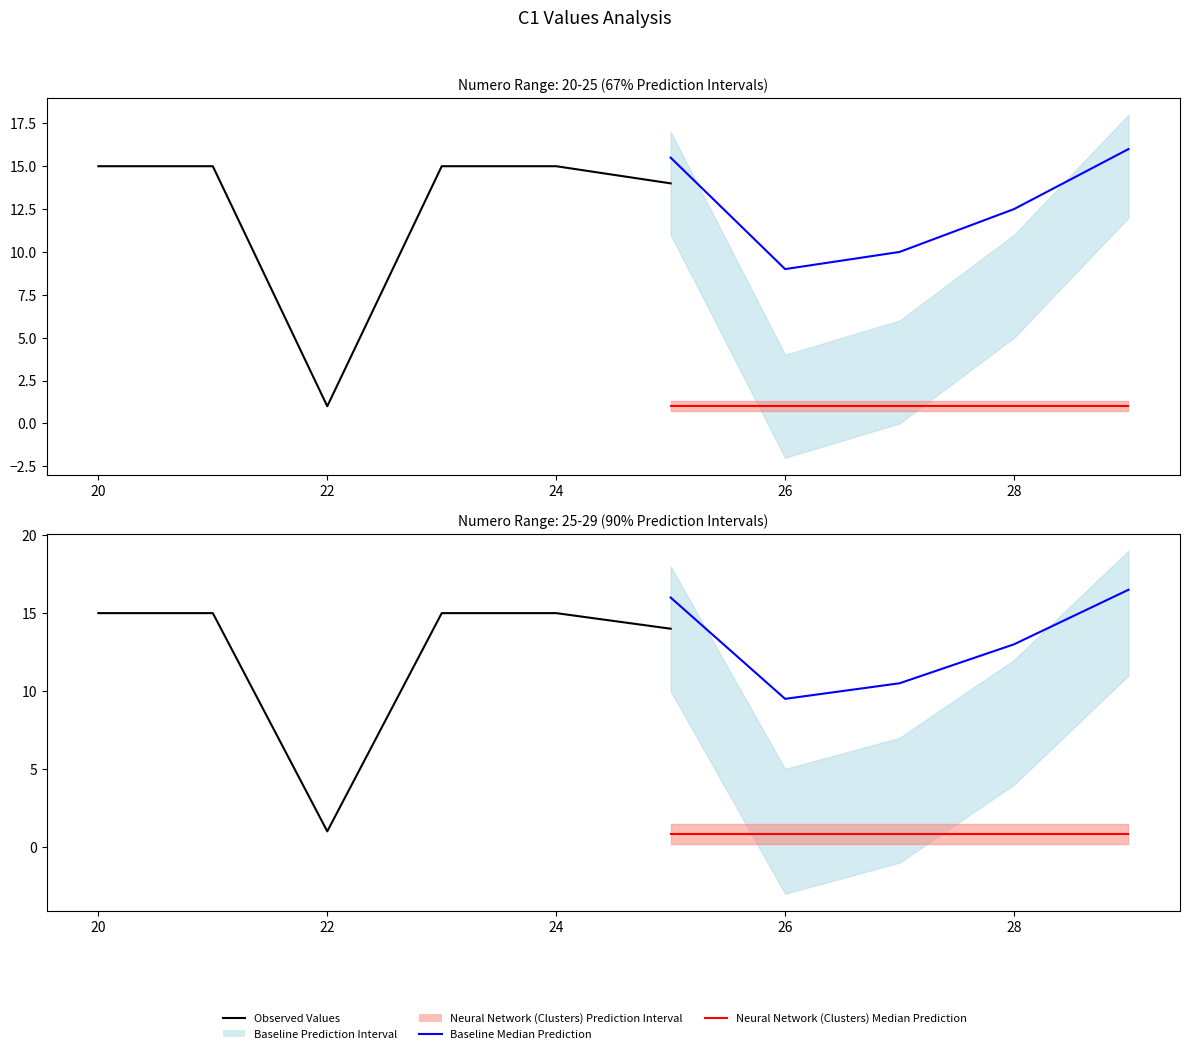

Is the value of confiance at 25 greater than the value of Numero at 26?

No